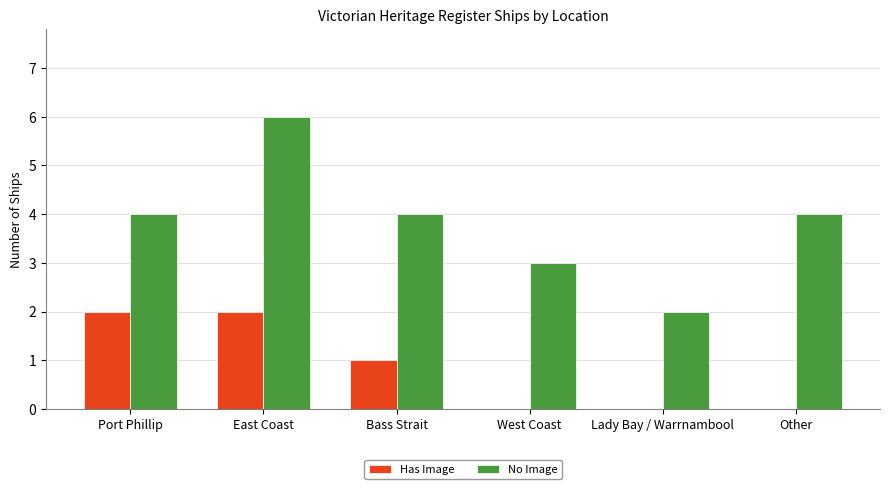

Where does the Has Image series first go above 1?

Port Phillip